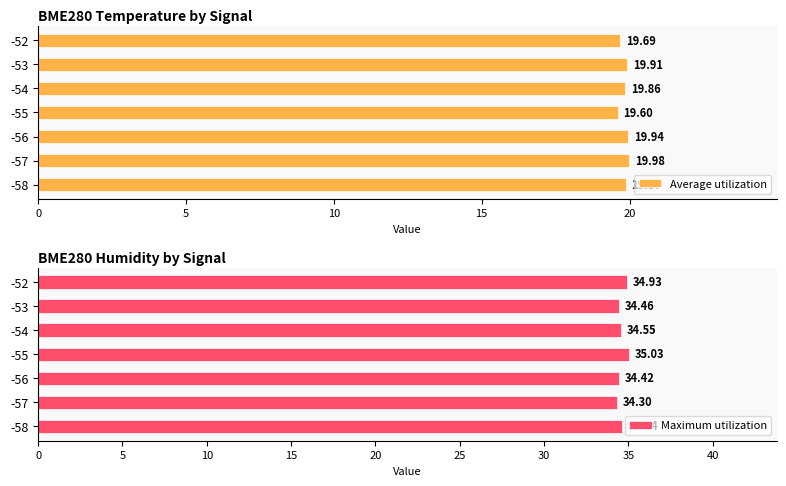

What is the difference between the maximum and minimum values in the Average utilization series?

0.4